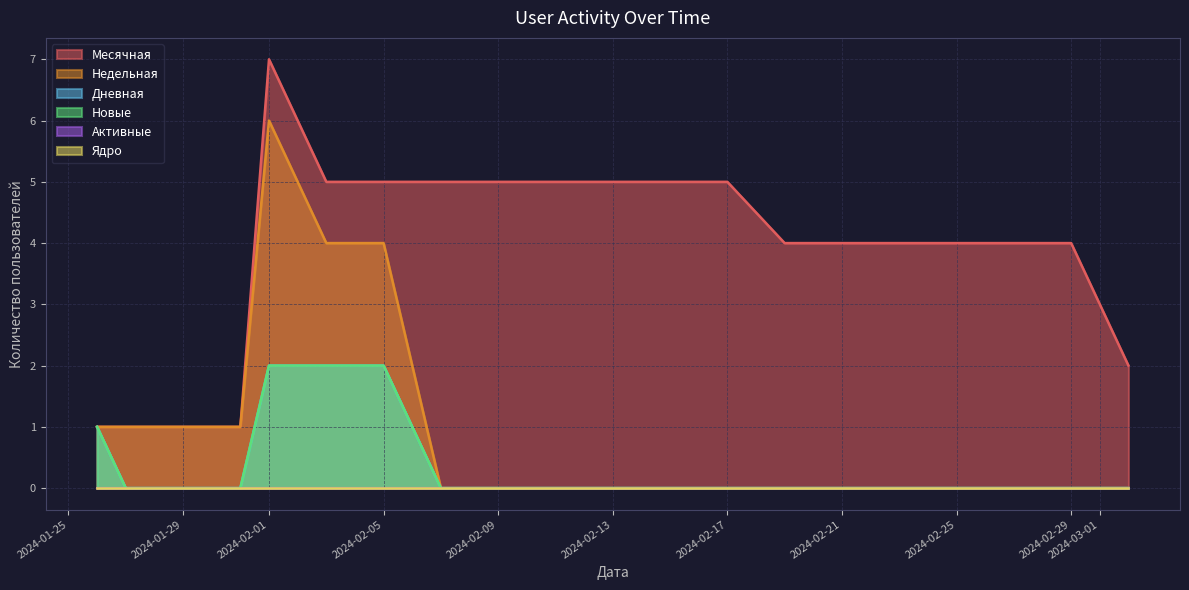

The Дневная series shows -1 at 2024-02-09. True or false?

False